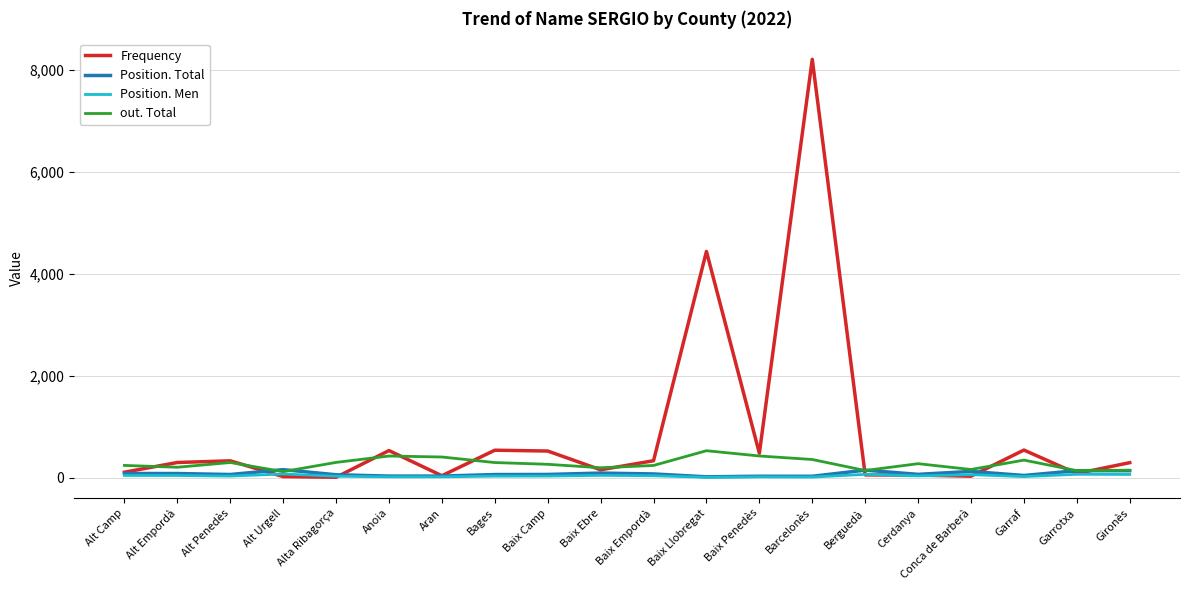

The out. Total series shows 301 at Alt Penedès. True or false?

True